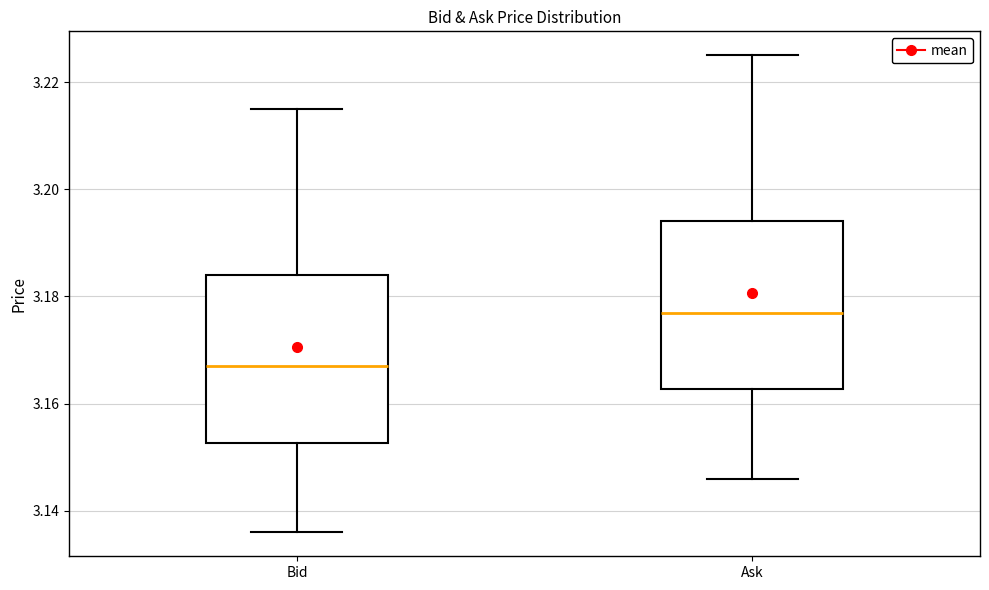

Reading left to right, read every box against the y-axis: the position of its median line, the range the box covers, and the ends of its whiskers. The values are not printed on the chart, so give them approximately, as read against the axis.

Bid: median 3.168, box 3.152 to 3.184, whiskers 3.136 to 3.216
Ask: median 3.178, box 3.162 to 3.194, whiskers 3.146 to 3.226